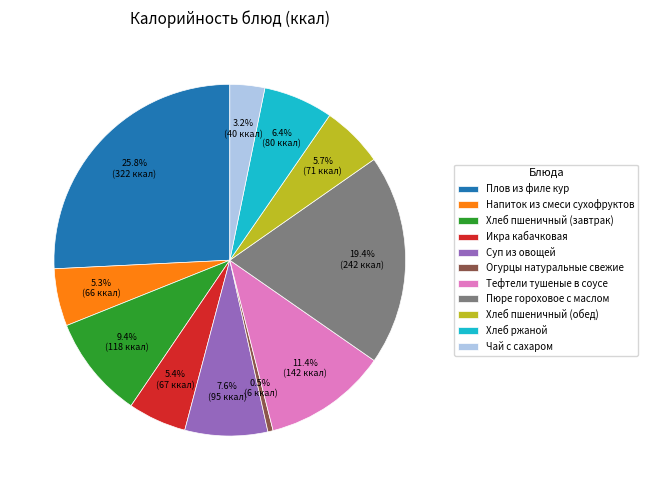

Between Чай с сахаром and Плов из филе кур, which is larger?

Плов из филе кур